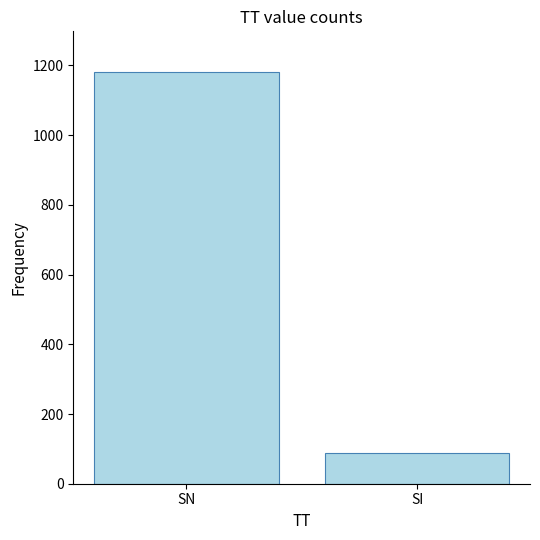

Reading right to left, extract all data points from this chart.

89	1180